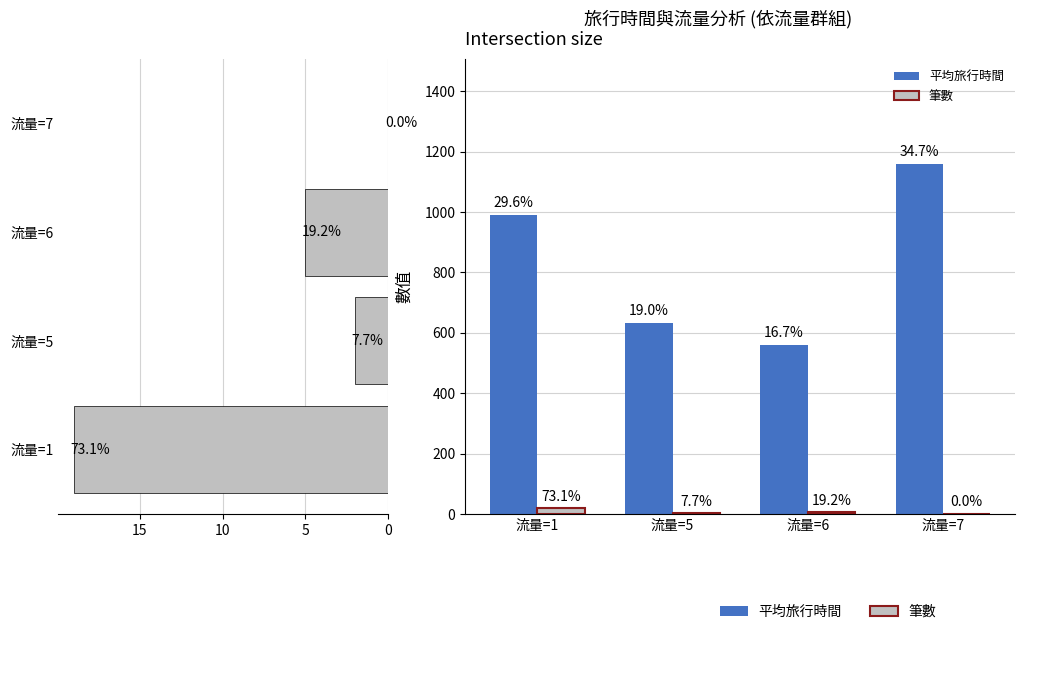

What is the highest value of the 筆數 series?

19